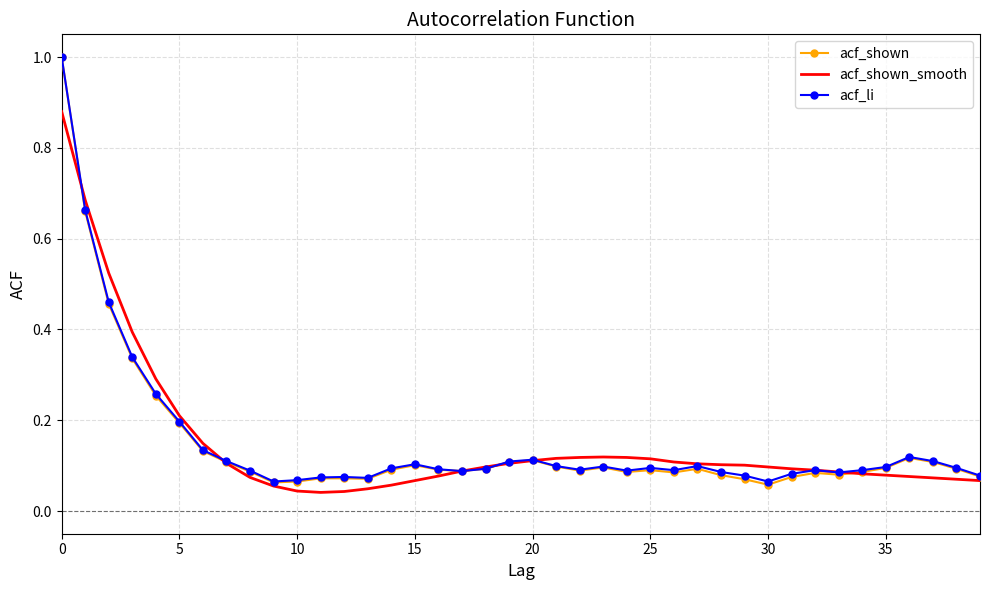

What is the greatest value displayed?

1.0